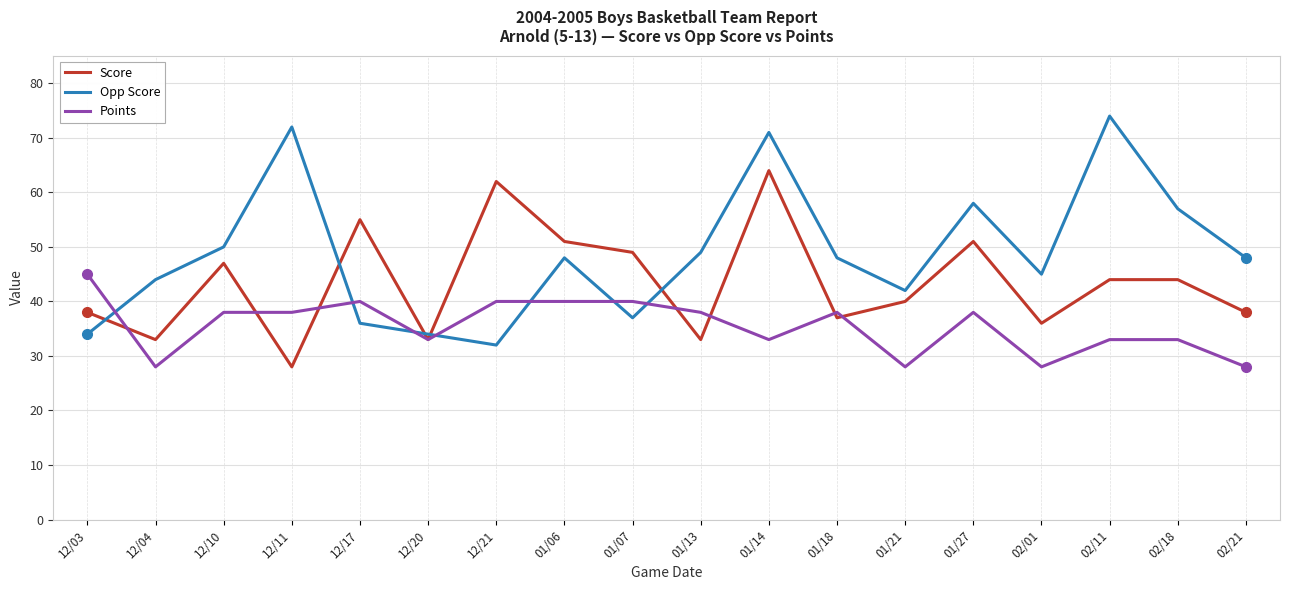

List the series in order of their overall mean, highest first.

Opp Score, Score, Points